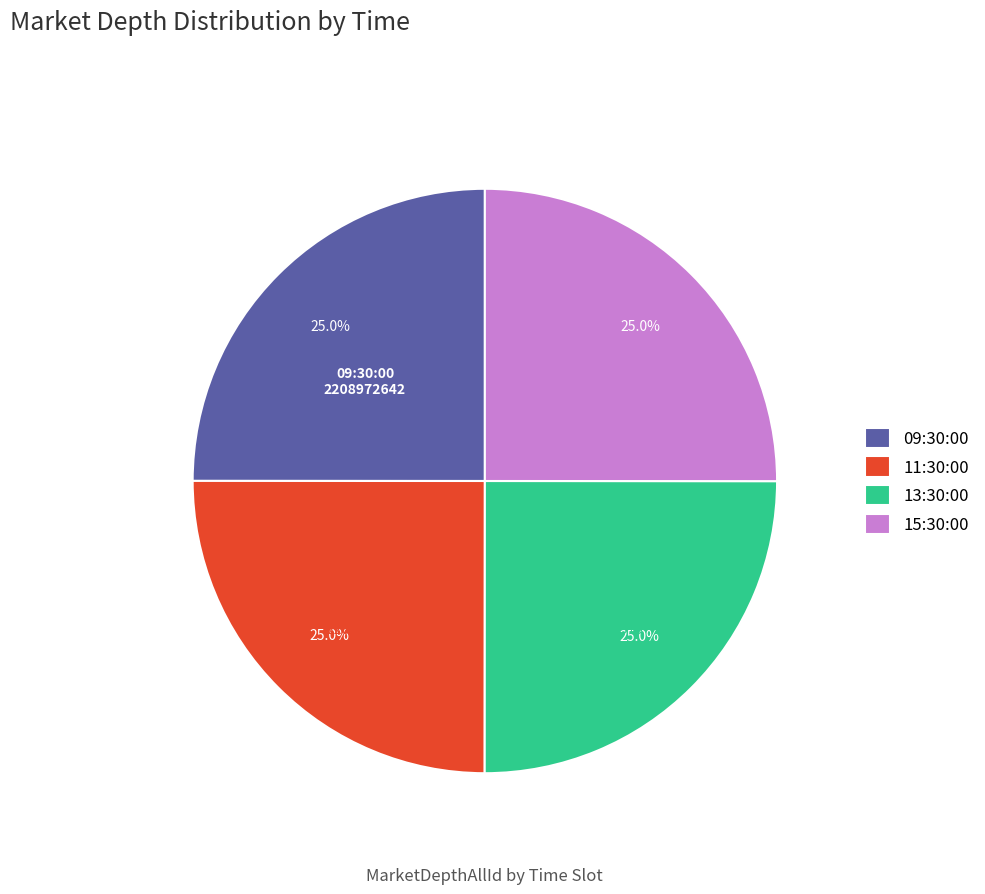

How many slices are in this pie chart?

4